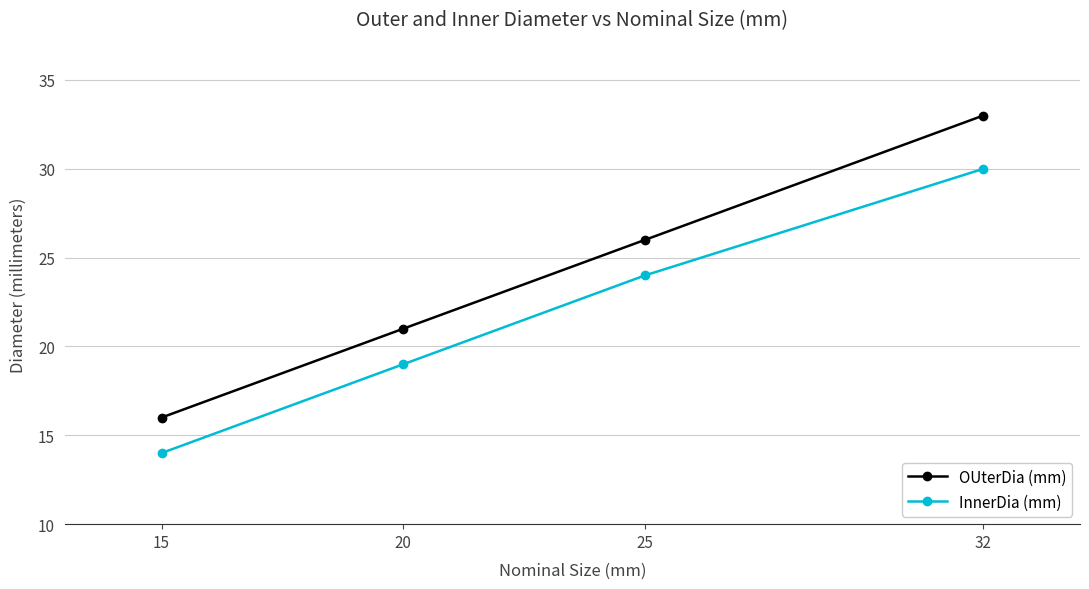

What is the total value across all series at 20?

40